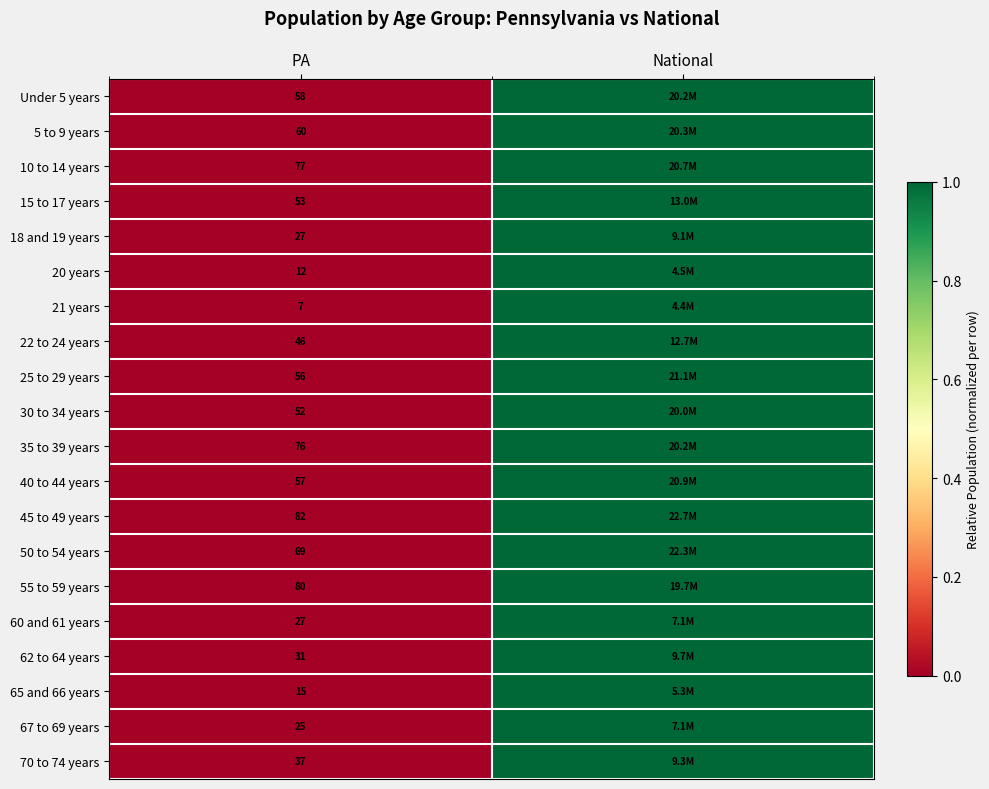

Is the value of 15 to 17 years at PA greater than the value of 35 to 39 years at PA?

No